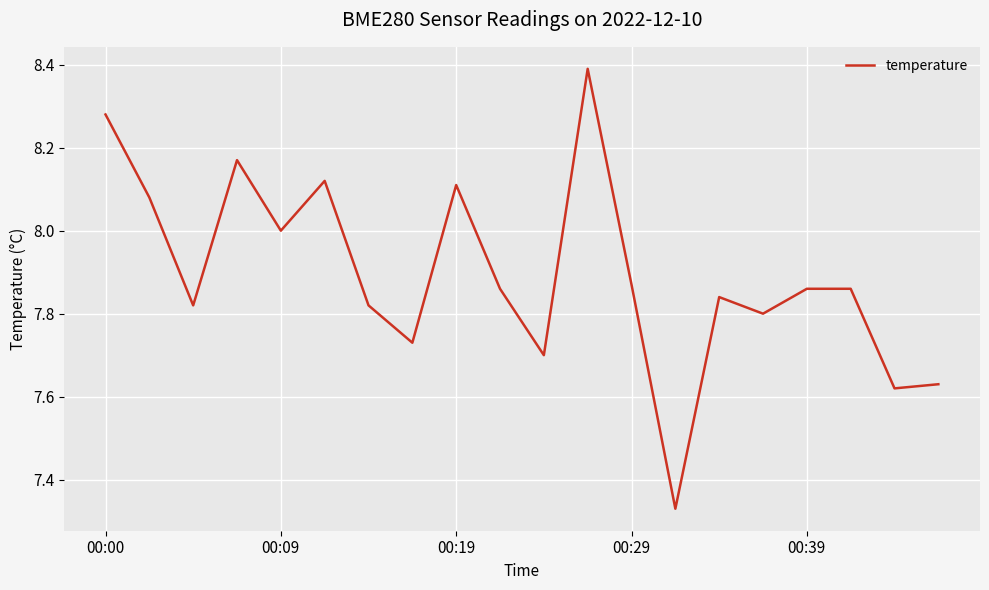

What is the greatest value displayed?

8.4